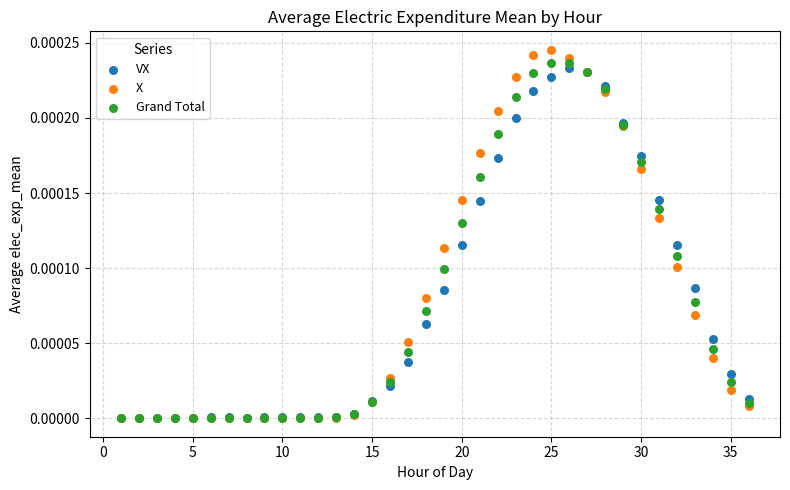

Which series has the largest Y range (max minus min)?

X